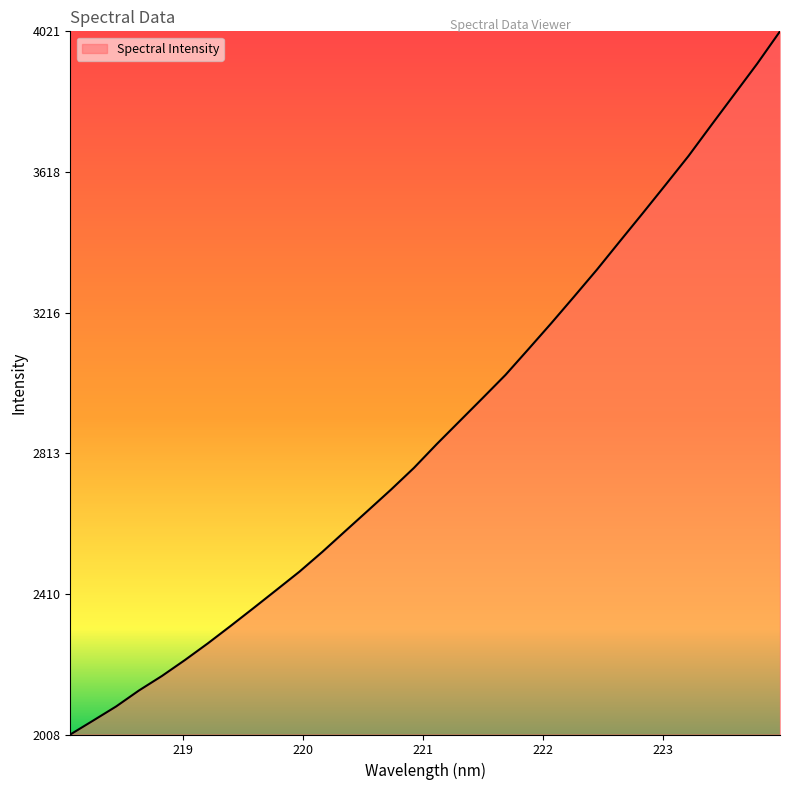

What is the smallest value displayed?

2008.0